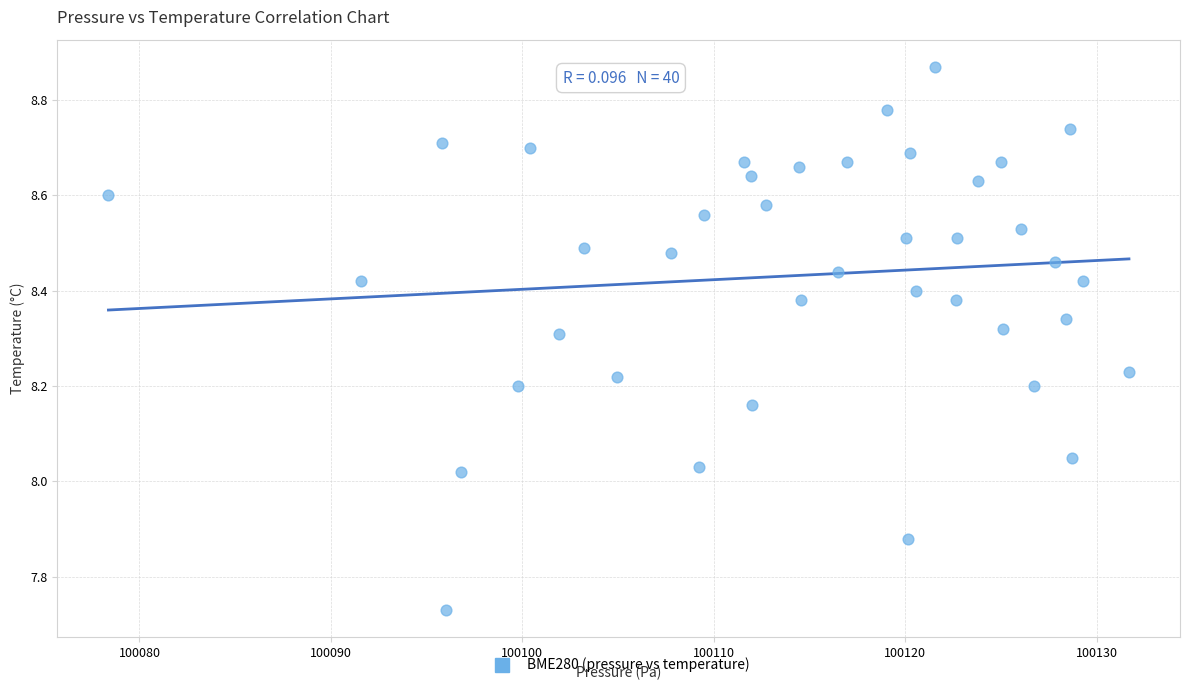

What is the range of Y values (max minus min)?

1.1